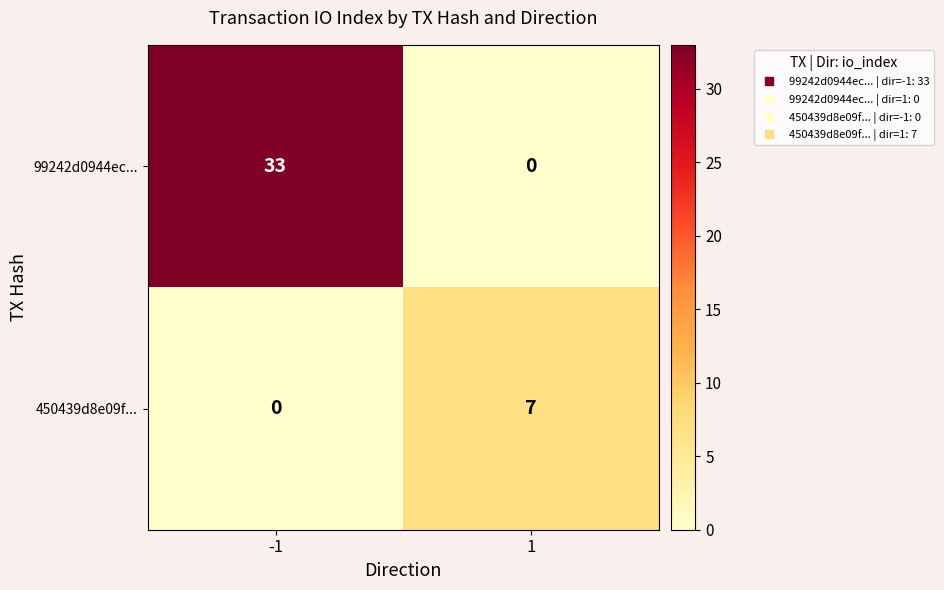

At which category is the sum across all series the highest?

-1